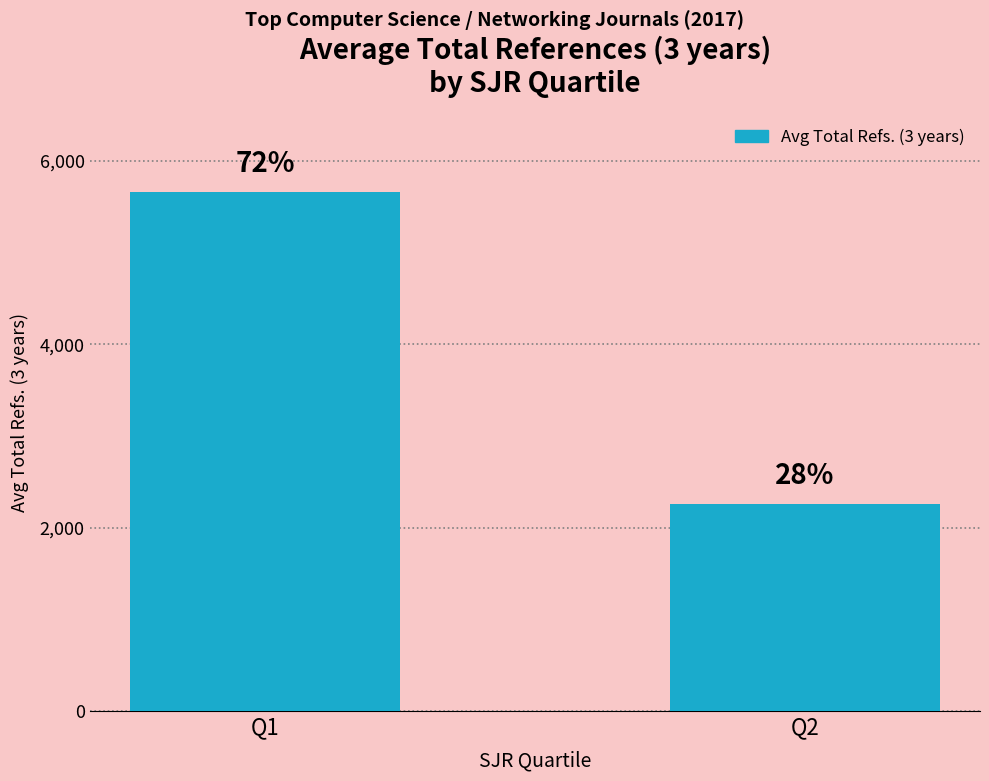

What is the change in value from Q1 to Q2?

-3407